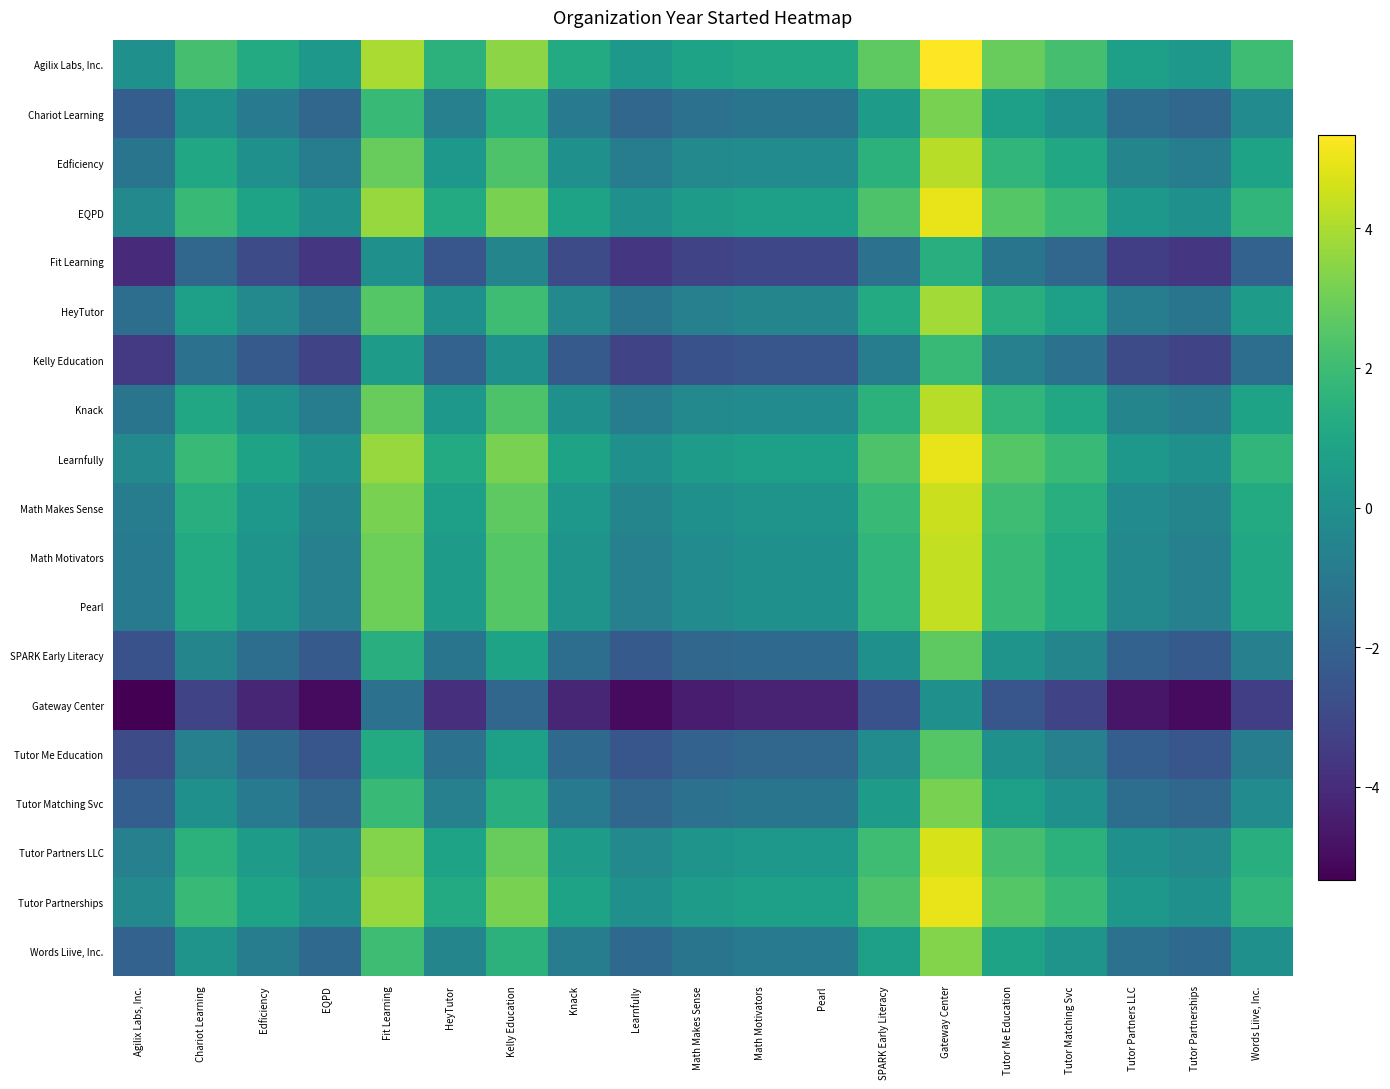

What is the maximum value shown in the chart?

5.3